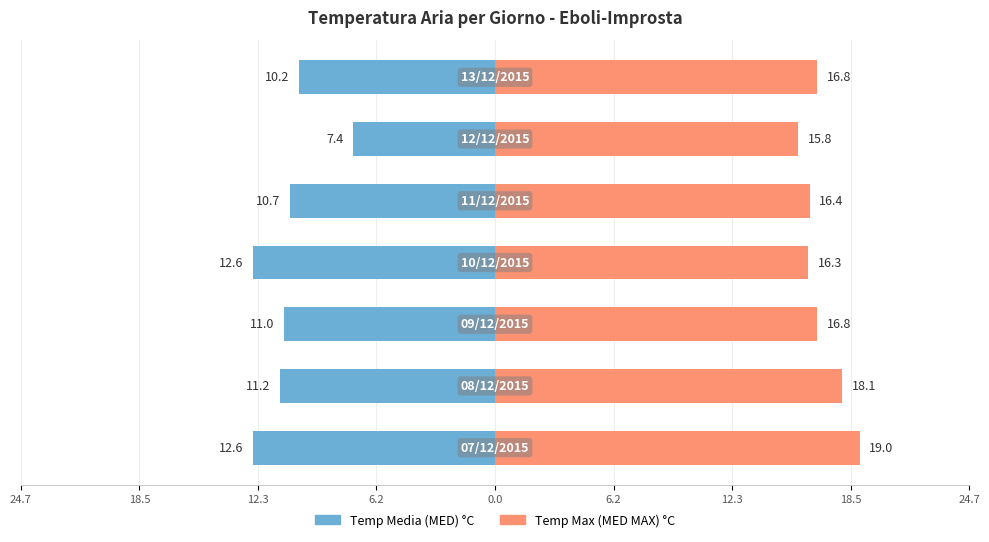

What is the sum of all Temp Max (MED MAX) values?

119.2